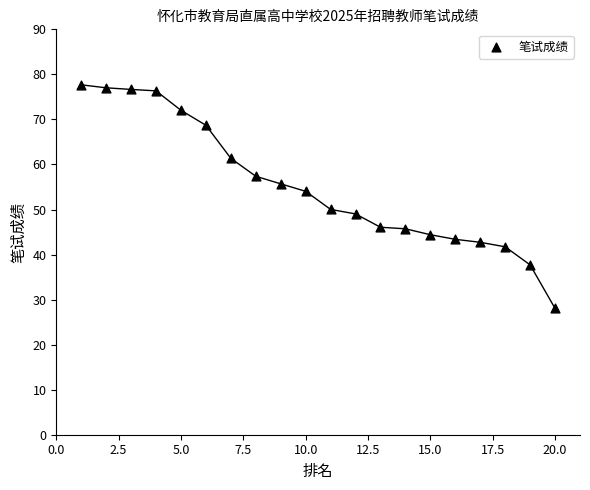

What is the range of Y values (max minus min)?

49.6